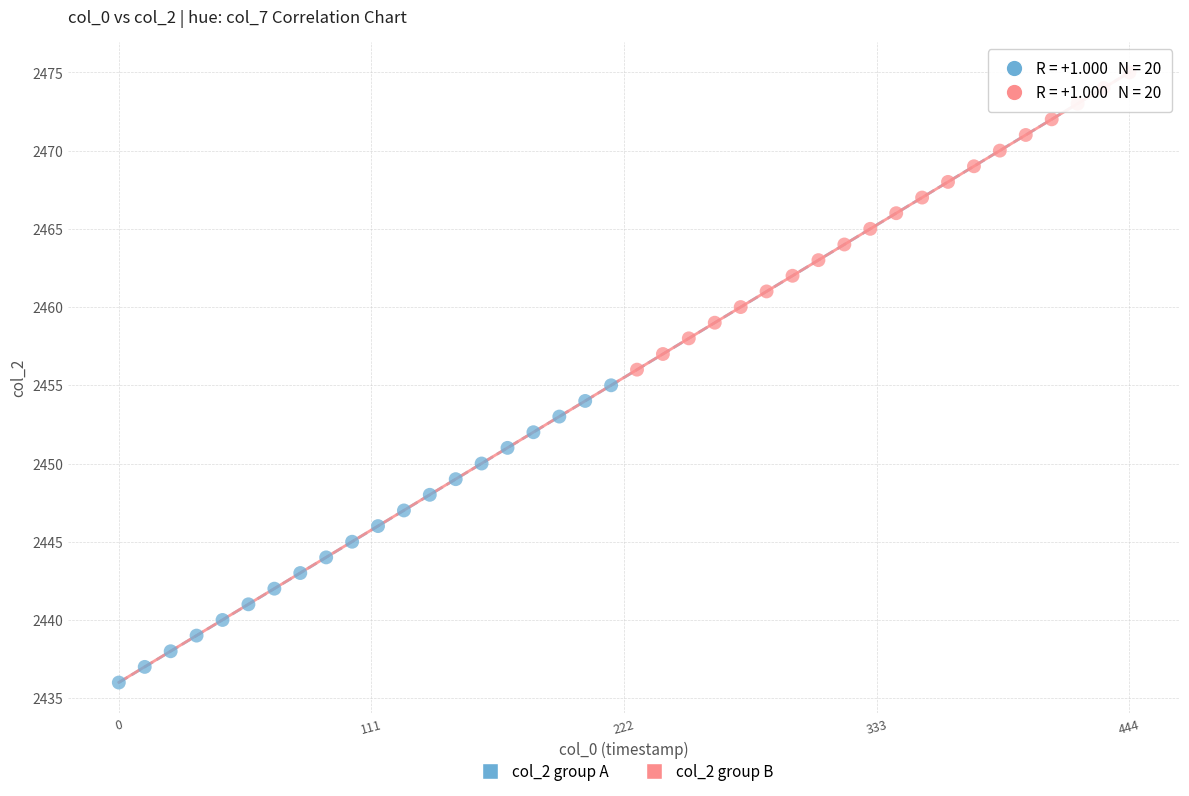

Which series reaches the minimum Y coordinate?

col_2 group A